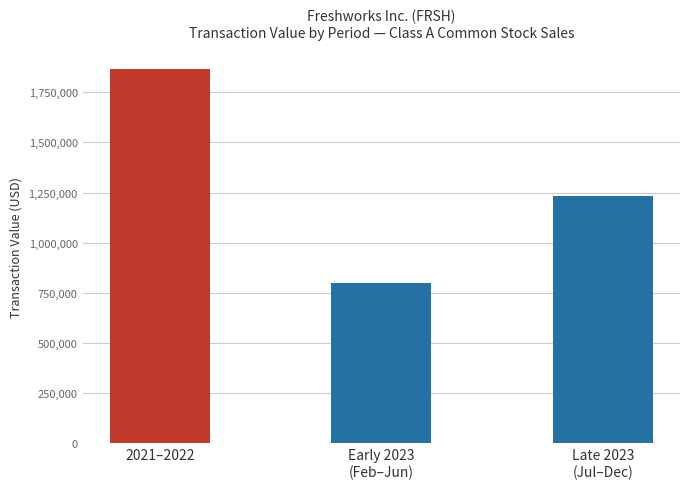

Where does the data first go above 1232044?

2021–2022